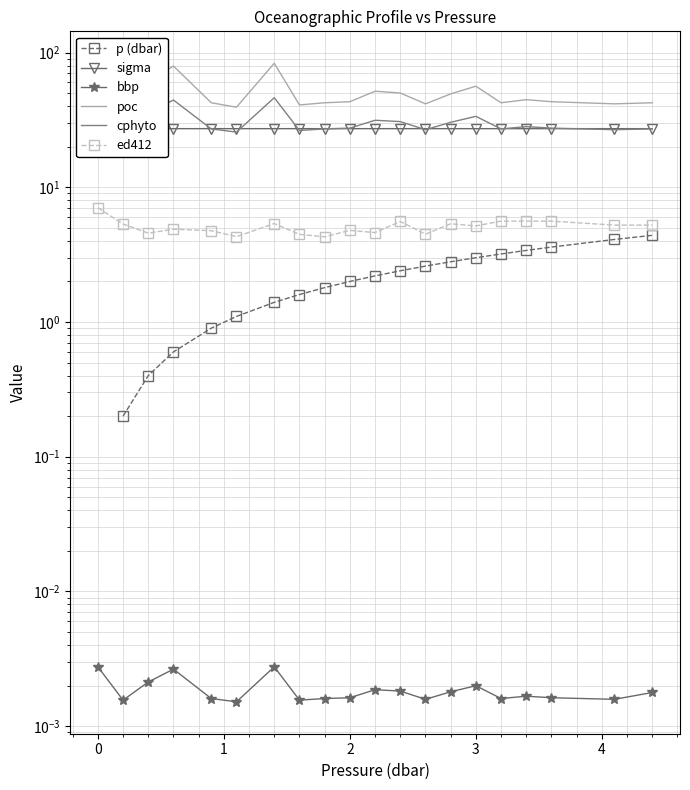

What are all the series names shown in the legend?

p (dbar), sigma, bbp, poc, cphyto, ed412